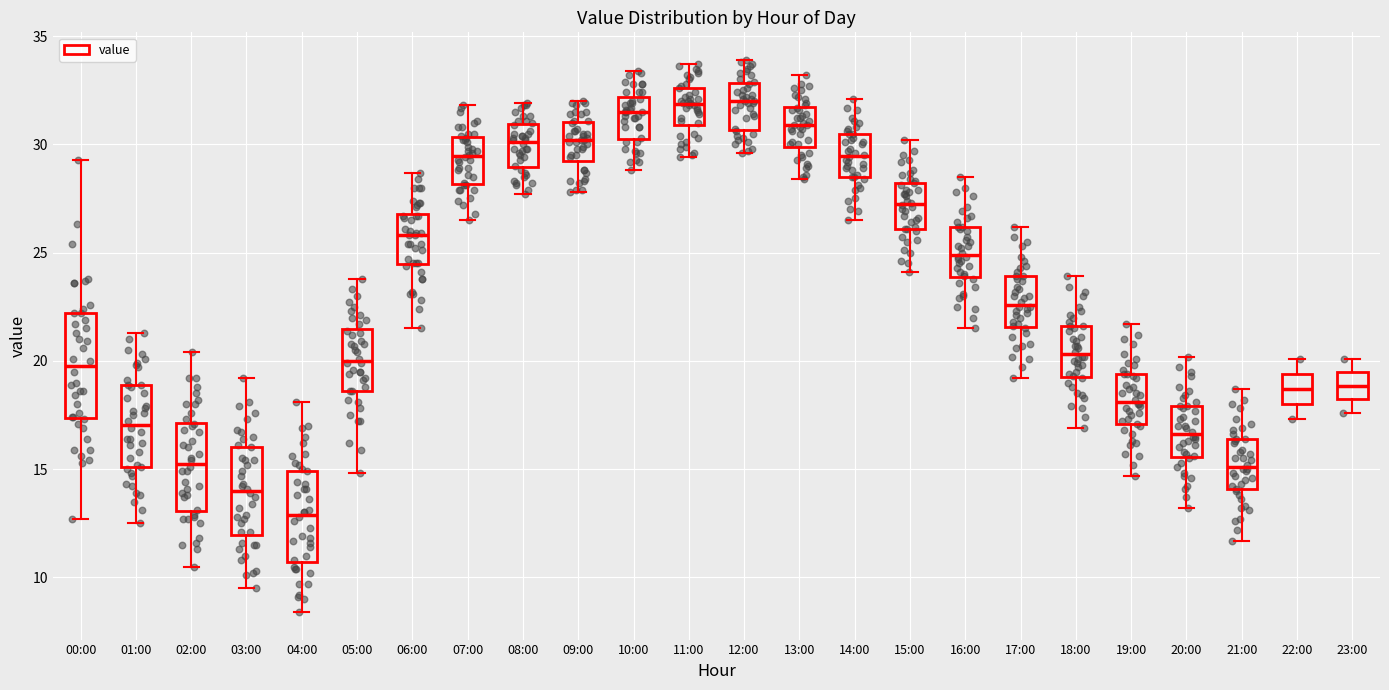

Reading left to right, read every box against the y-axis: the position of its median line, the range the box covers, and the ends of its whiskers. The values are not printed on the chart, so give them approximately, as read against the axis.

00:00: median 20.0, box 17.5 to 22.0, whiskers 12.5 to 29.5
01:00: median 17.0, box 15.0 to 19.0, whiskers 12.5 to 21.5
02:00: median 15.5, box 13.0 to 17.0, whiskers 10.5 to 20.5
03:00: median 14.0, box 12.0 to 16.0, whiskers 9.5 to 19.0
04:00: median 13.0, box 10.5 to 15.0, whiskers 8.5 to 18.0
05:00: median 20.0, box 18.5 to 21.5, whiskers 15.0 to 24.0
06:00: median 26.0, box 24.5 to 27.0, whiskers 21.5 to 28.5
07:00: median 29.5, box 28.0 to 30.5, whiskers 26.5 to 32.0
08:00: median 30.0, box 29.0 to 31.0, whiskers 27.5 to 32.0
09:00: median 30.0, box 29.5 to 31.0, whiskers 28.0 to 32.0
10:00: median 31.5, box 30.5 to 32.0, whiskers 29.0 to 33.5
11:00: median 32.0, box 31.0 to 32.5, whiskers 29.5 to 33.5
12:00: median 32.0, box 30.5 to 33.0, whiskers 29.5 to 34.0
13:00: median 31.0, box 30.0 to 31.5, whiskers 28.5 to 33.0
14:00: median 29.5, box 28.5 to 30.5, whiskers 26.5 to 32.0
15:00: median 27.5, box 26.0 to 28.0, whiskers 24.0 to 30.0
16:00: median 25.0, box 24.0 to 26.0, whiskers 21.5 to 28.5
17:00: median 22.5, box 21.5 to 24.0, whiskers 19.0 to 26.0
18:00: median 20.5, box 19.5 to 21.5, whiskers 17.0 to 24.0
19:00: median 18.0, box 17.0 to 19.5, whiskers 14.5 to 21.5
20:00: median 16.5, box 15.5 to 18.0, whiskers 13.0 to 20.0
21:00: median 15.0, box 14.0 to 16.5, whiskers 11.5 to 18.5
22:00: median 18.5, box 18.0 to 19.5, whiskers 17.5 to 20.0
23:00: median 19.0, box 18.0 to 19.5, whiskers 17.5 to 20.0